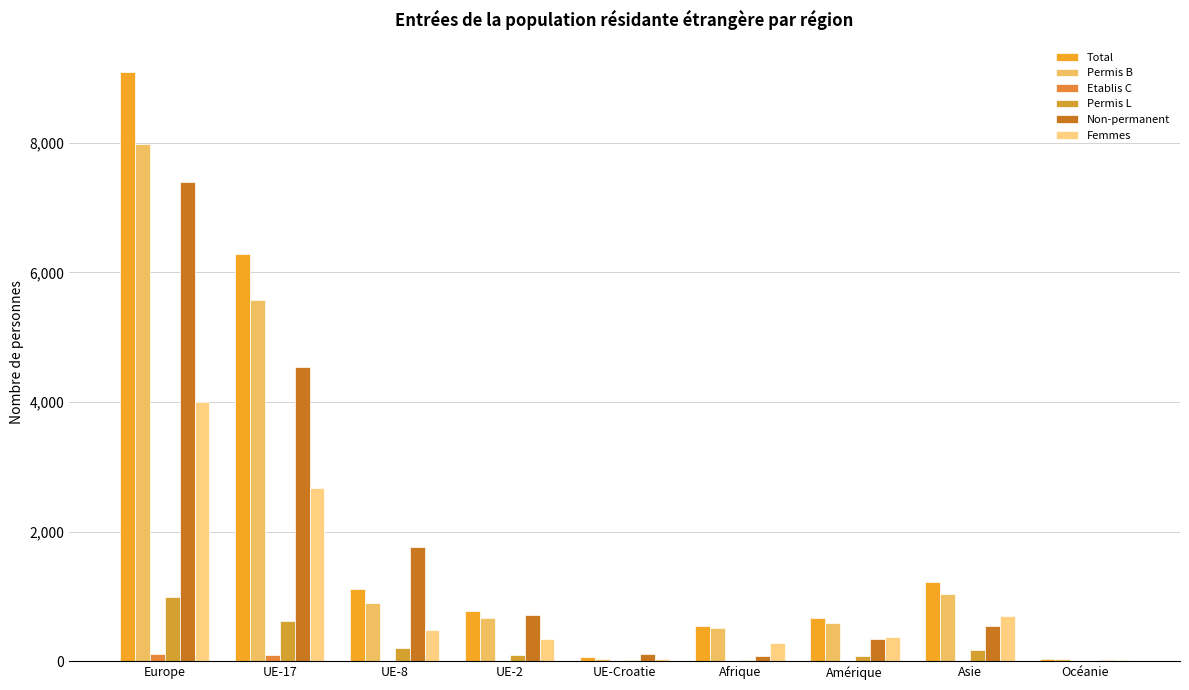

Which series has the largest total across all categories?

Total